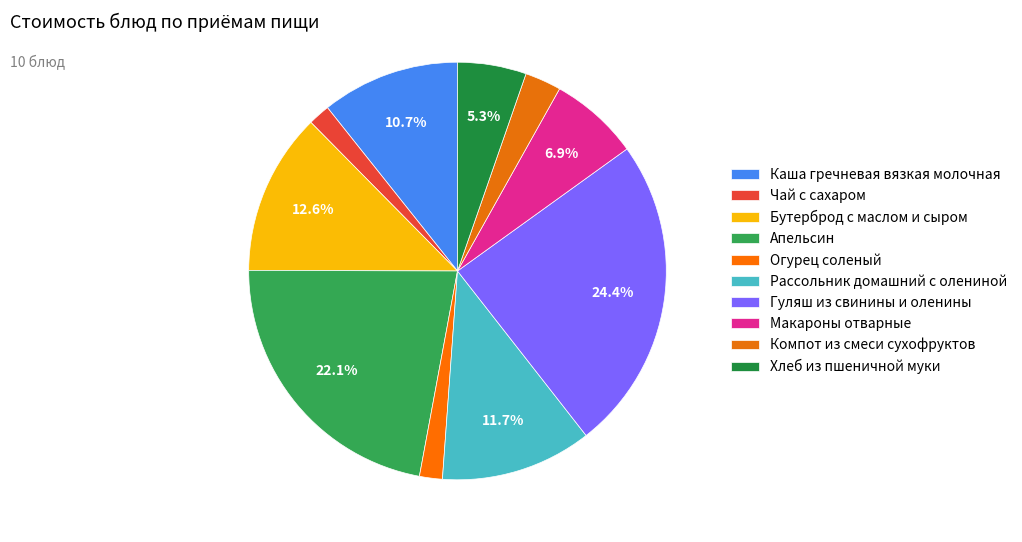

How many slices are in this pie chart?

10